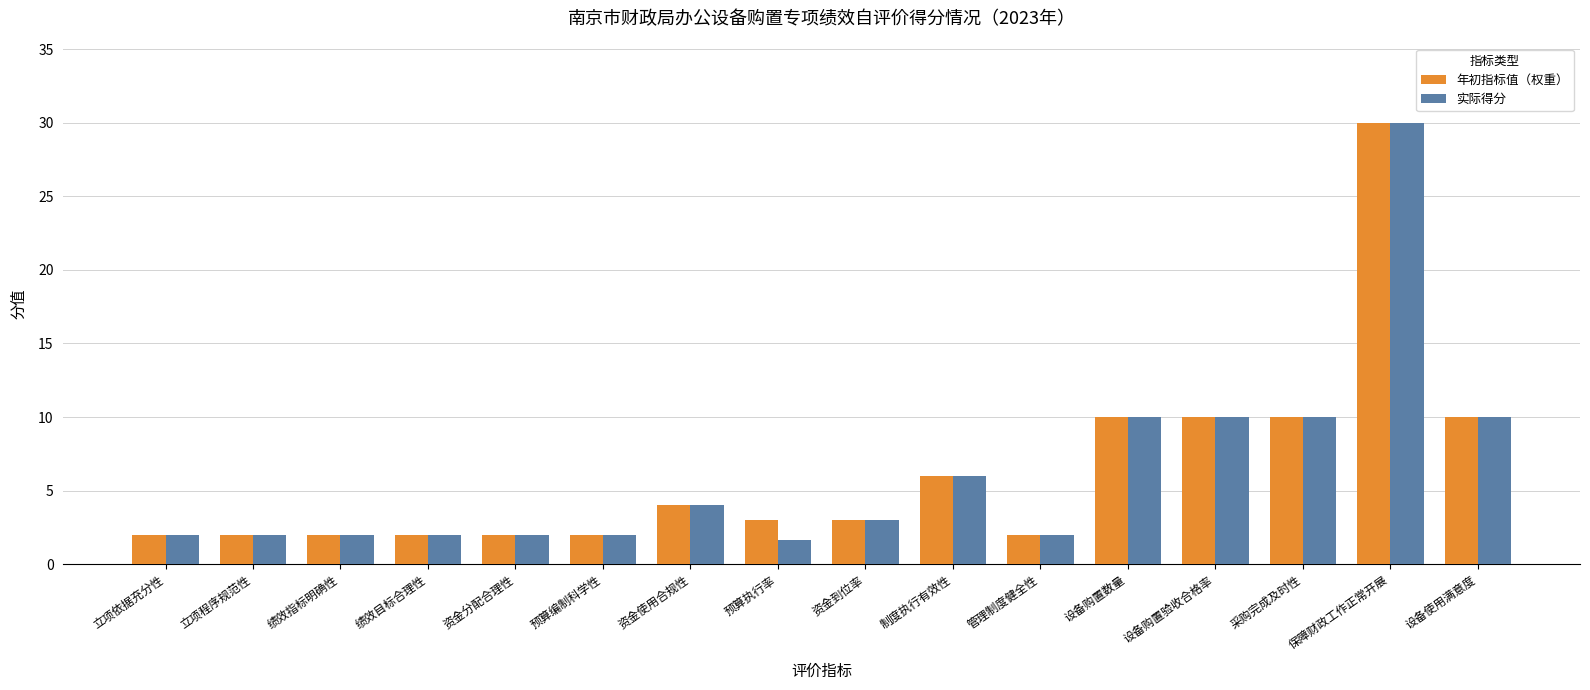

The value of 年初指标值（权重） at 设备使用满意度 is 10.0. True or false?

True